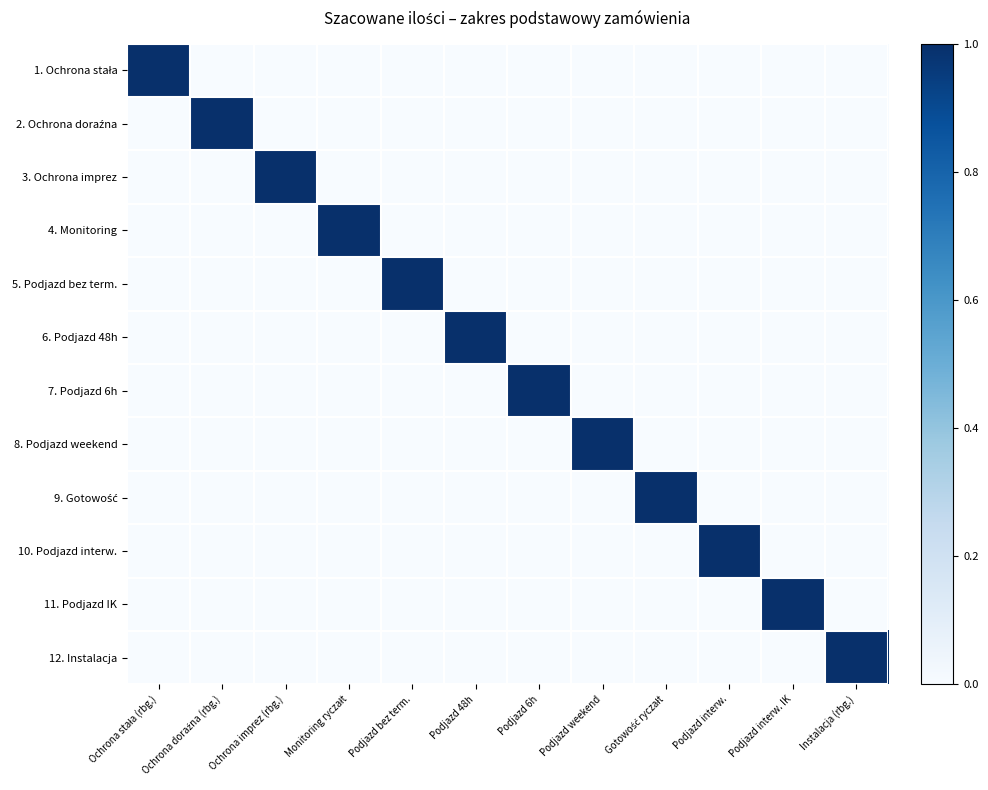

What is the spread (max minus min) of values at Podjazd bez term.?

1